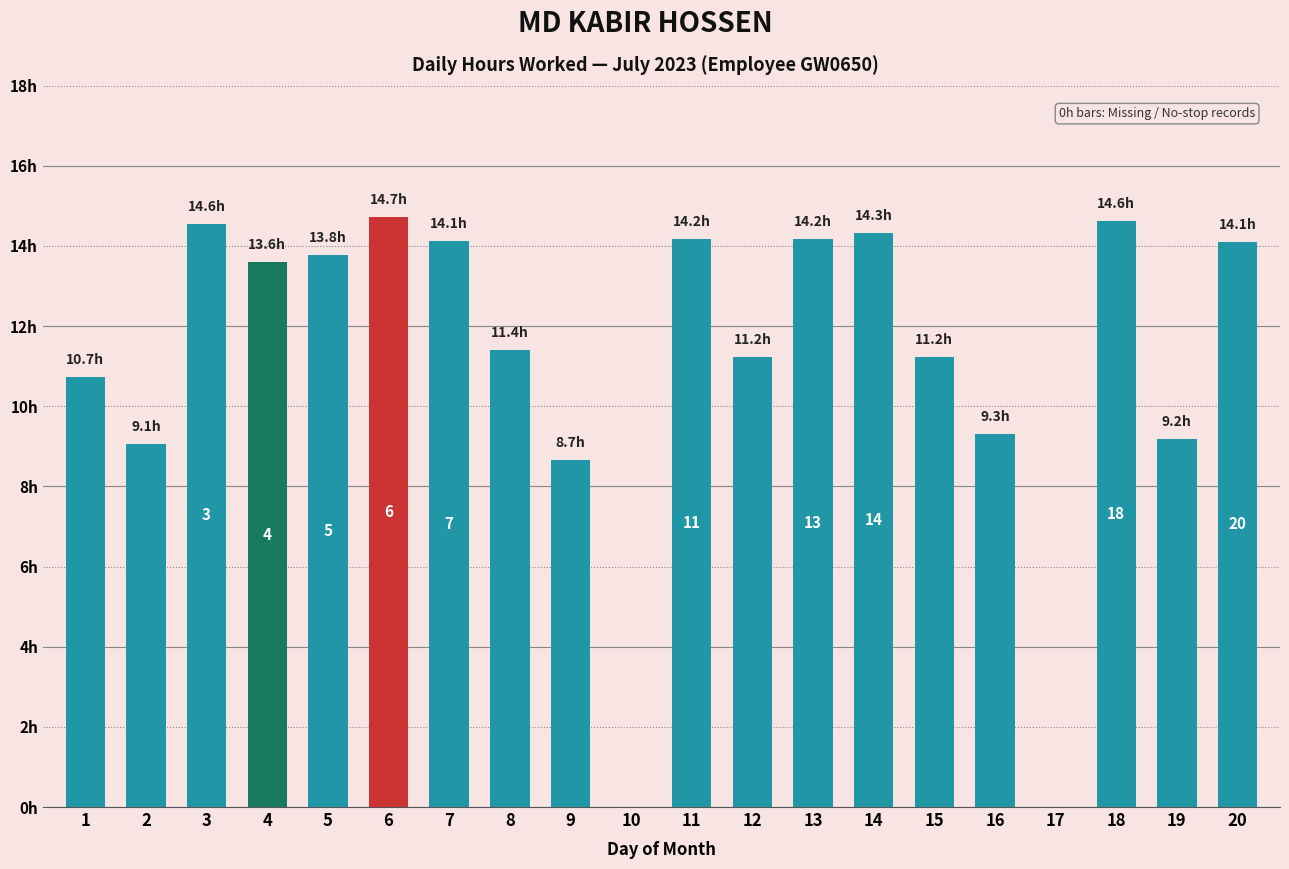

Are the bars horizontal?

No